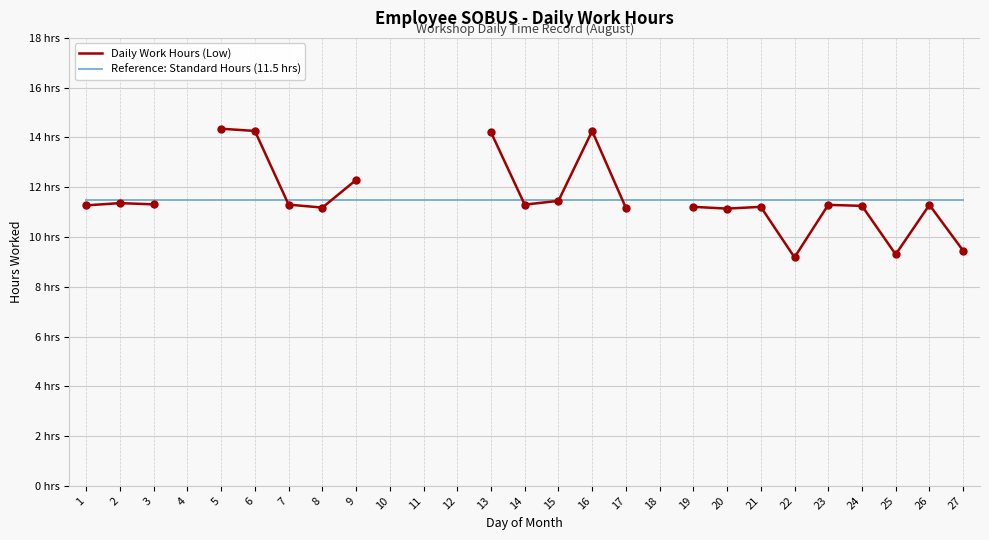

At which category is the sum across all series the highest?

5